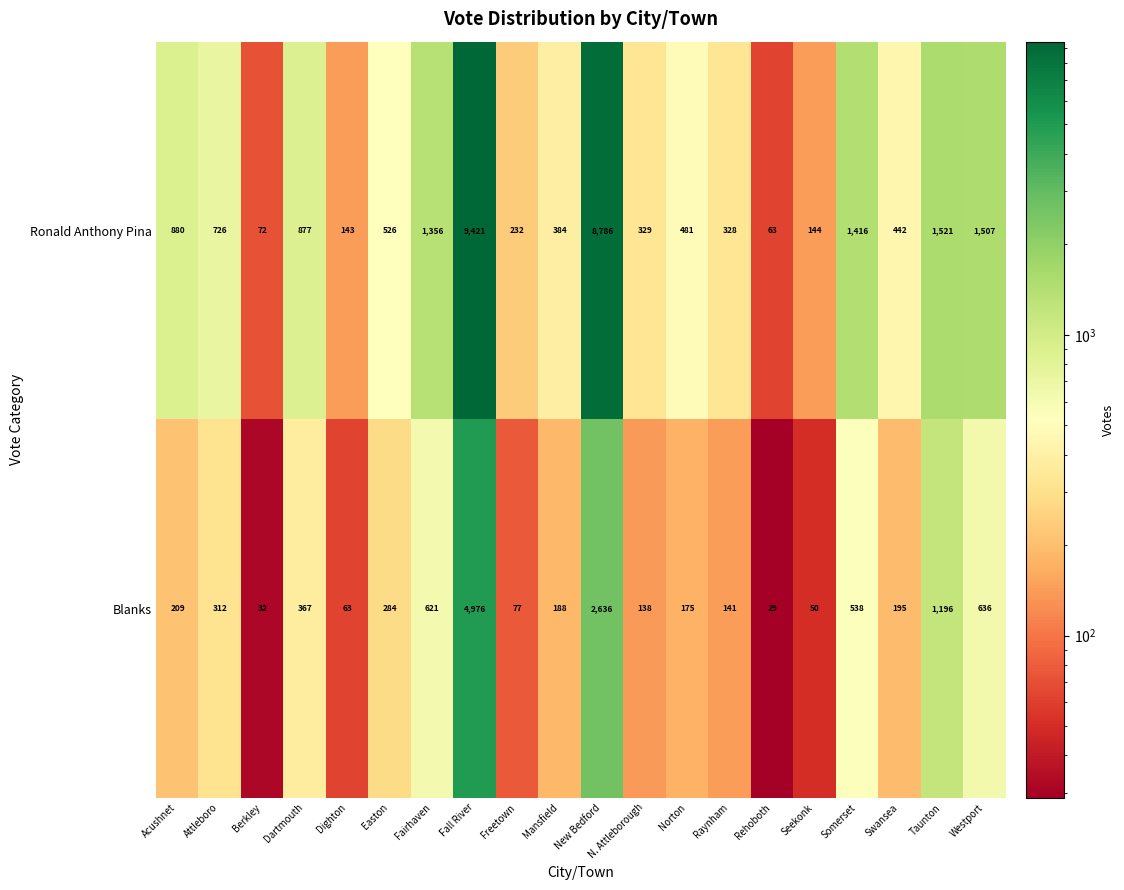

At which label is Ronald Anthony Pina closest to 4742?

Taunton